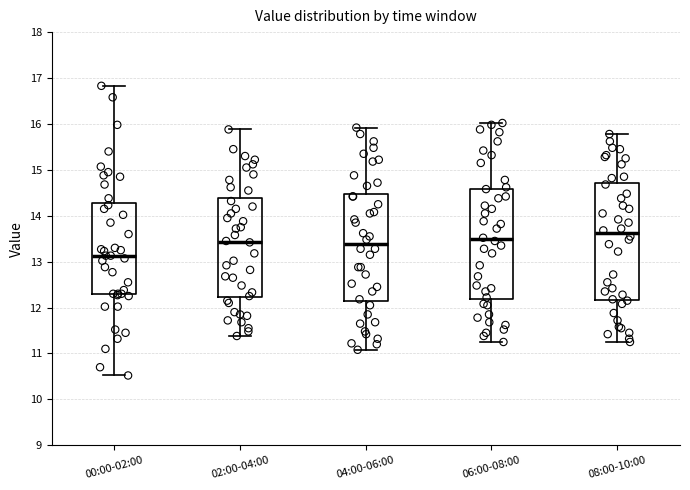

Comparing the boxes themselves (not the whiskers), which one is the tallest?

08:00-10:00